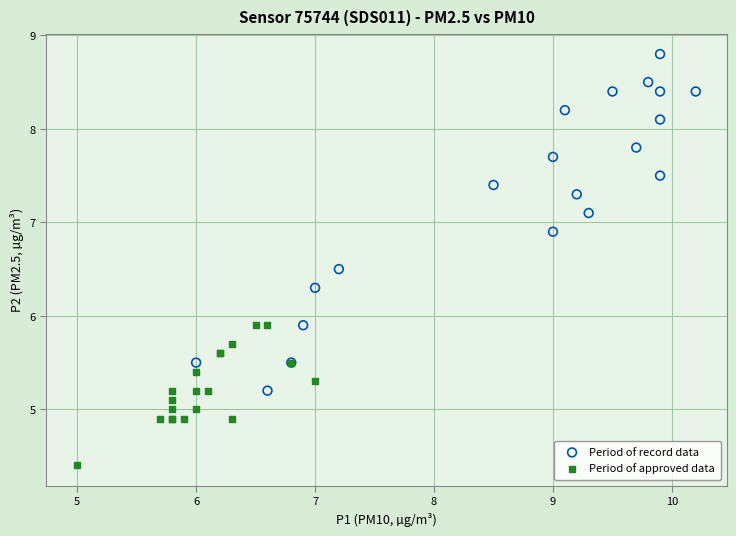

Which series reaches the minimum Y coordinate?

Period of approved data